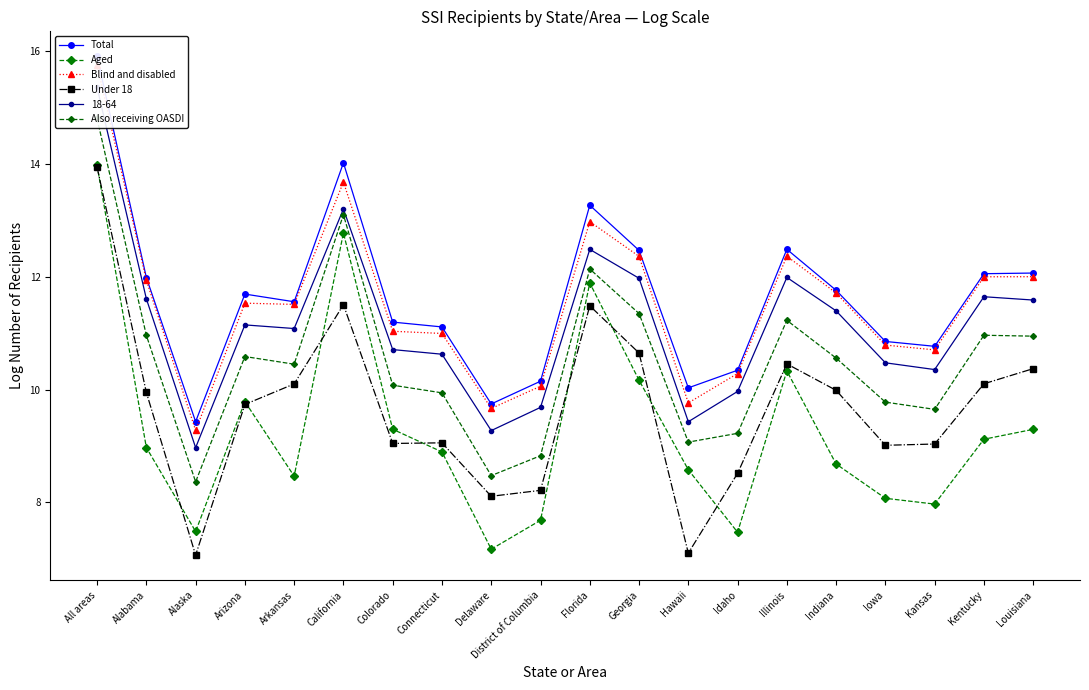

What is the average value of the Also receiving OASDI series?

10.5